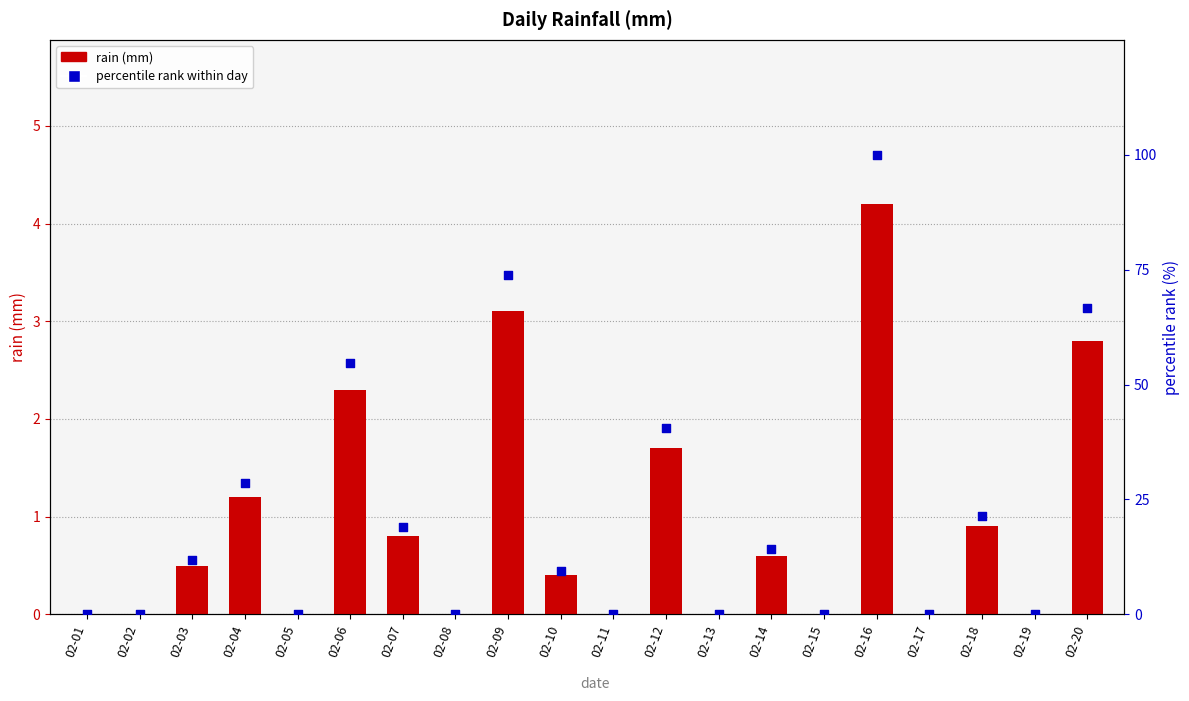

At how many categories does at least one series exceed 4?

11